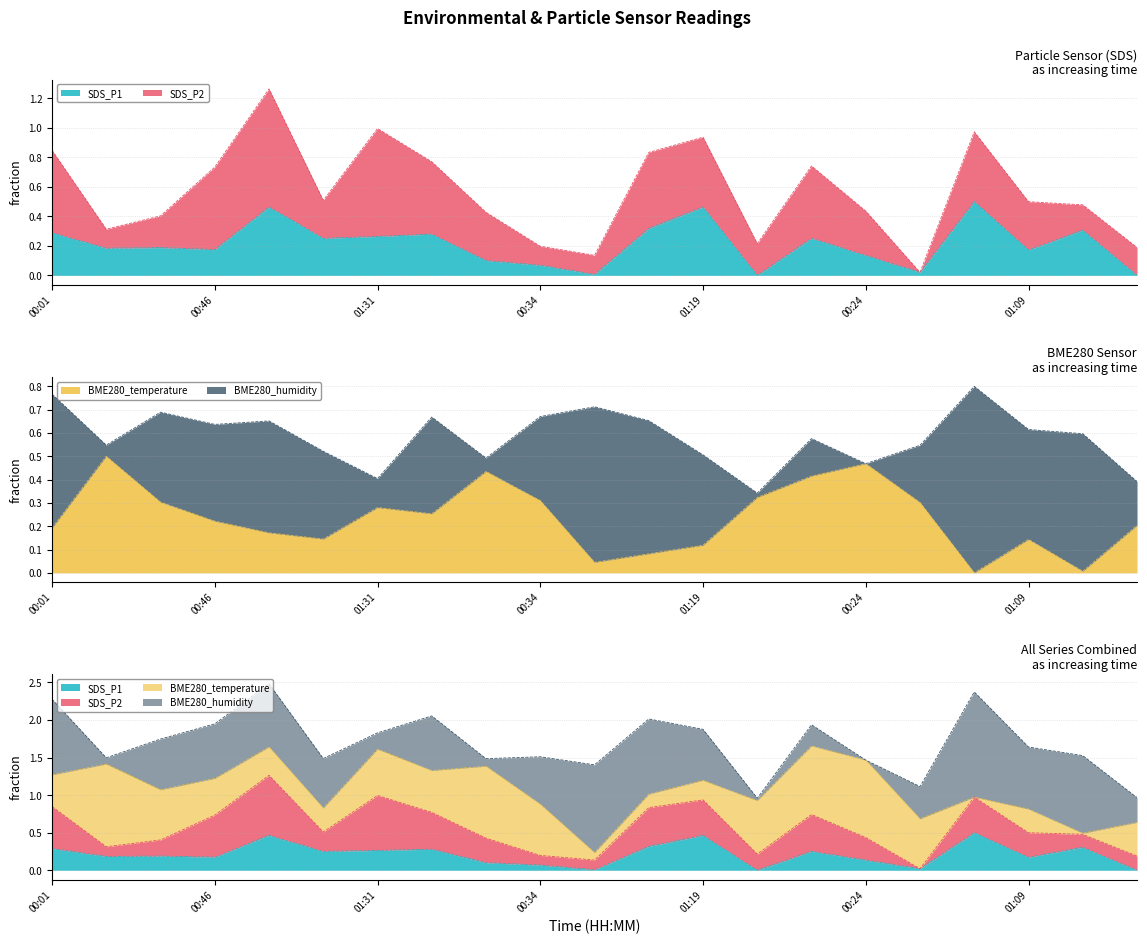

Which series ends up on top after the final intersection of SDS_P1 and BME280_temperature?

BME280_temperature